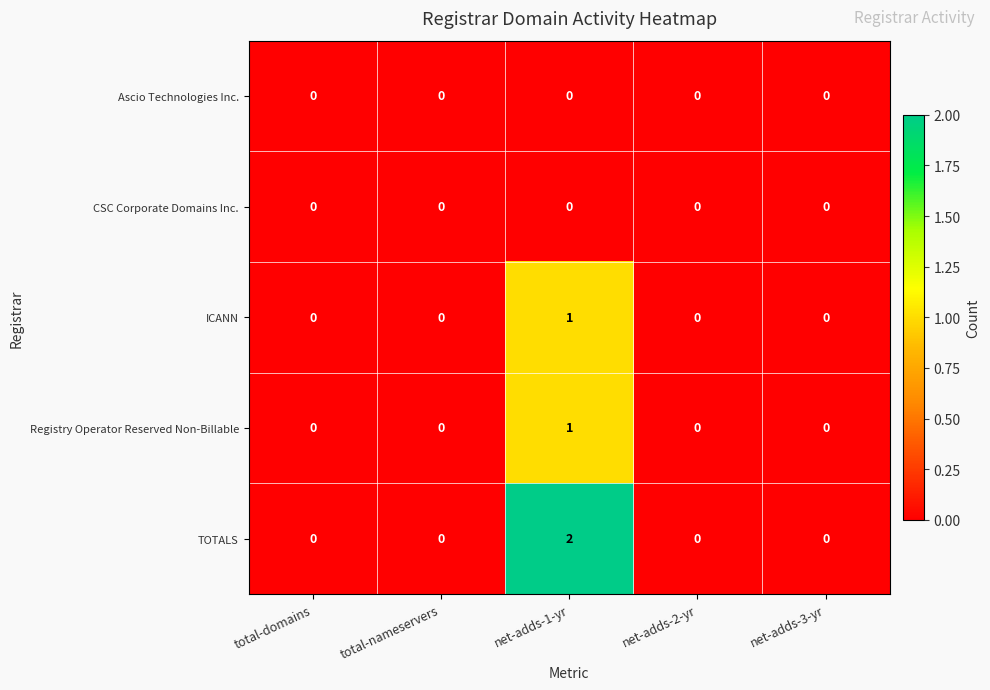

At which category does the chart reach its peak across all series?

net-adds-1-yr